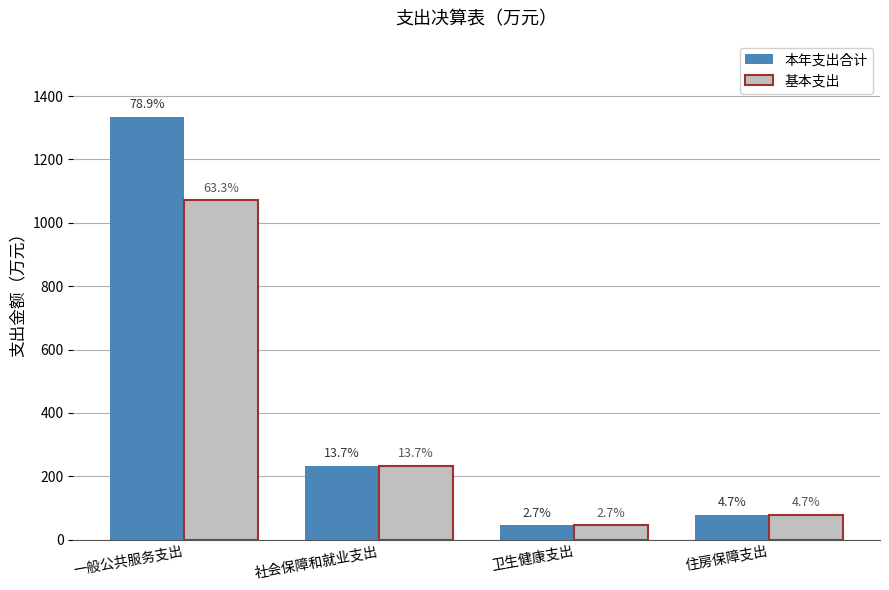

What are all the series names shown in the legend?

本年支出合计, 基本支出